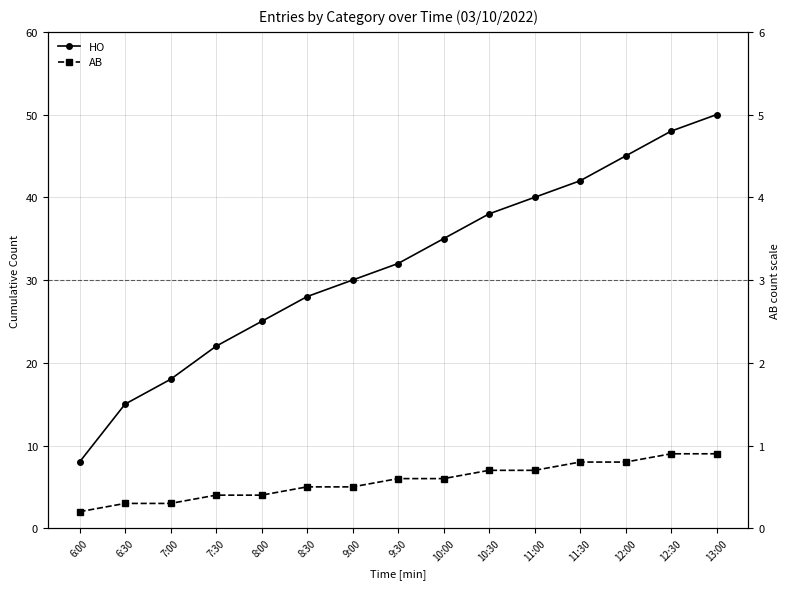

True or false: AB has a value of 2 at 6:00.

True